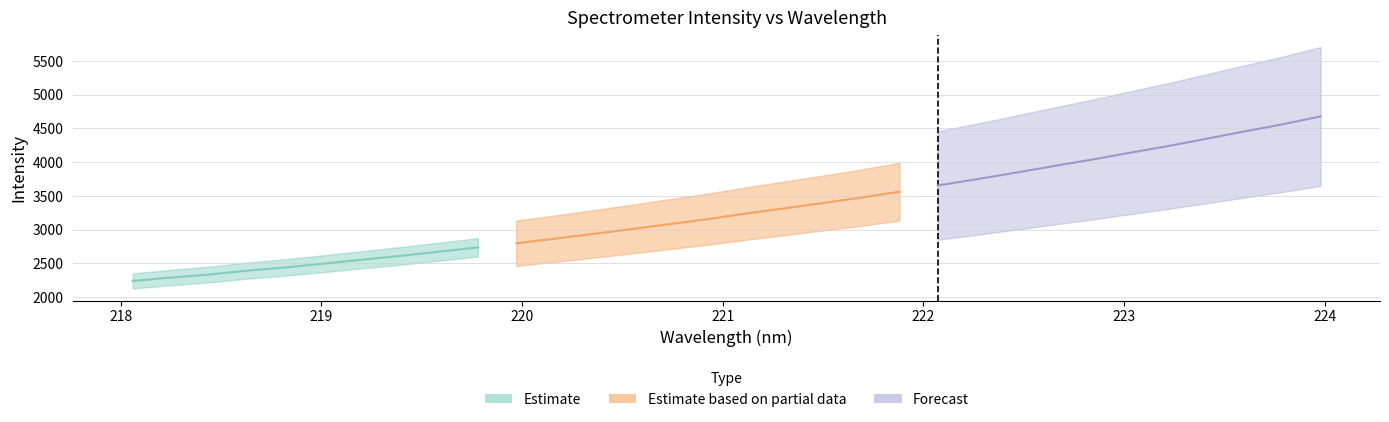

What is the difference between the maximum and second lowest values in the x series?

5.7